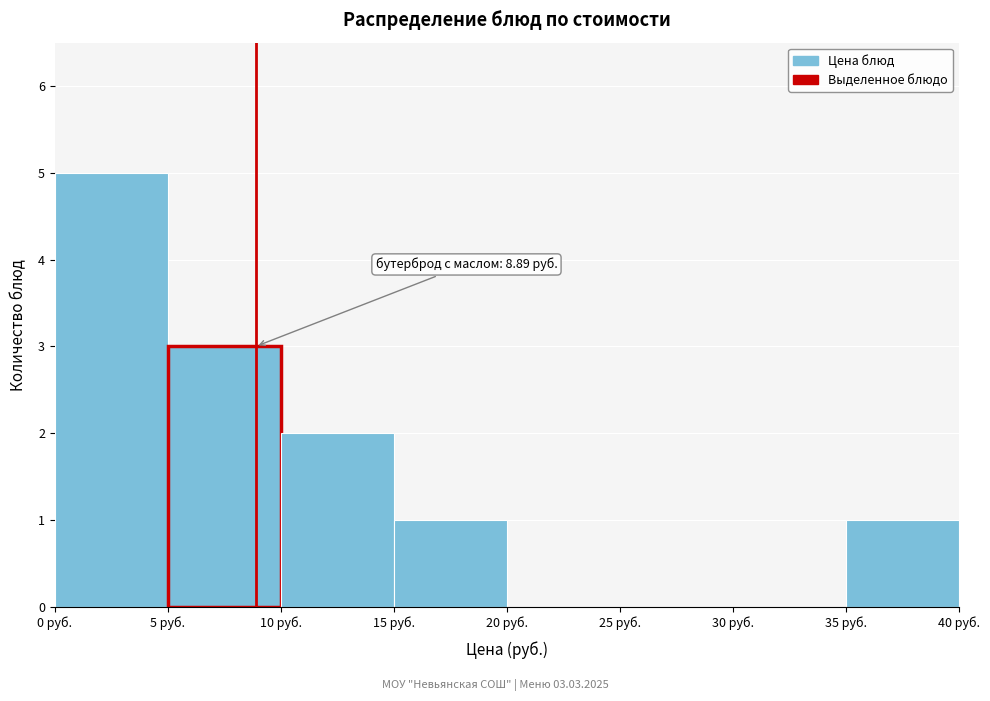

Over which range of the x-axis is the bar tallest?

0 to 5